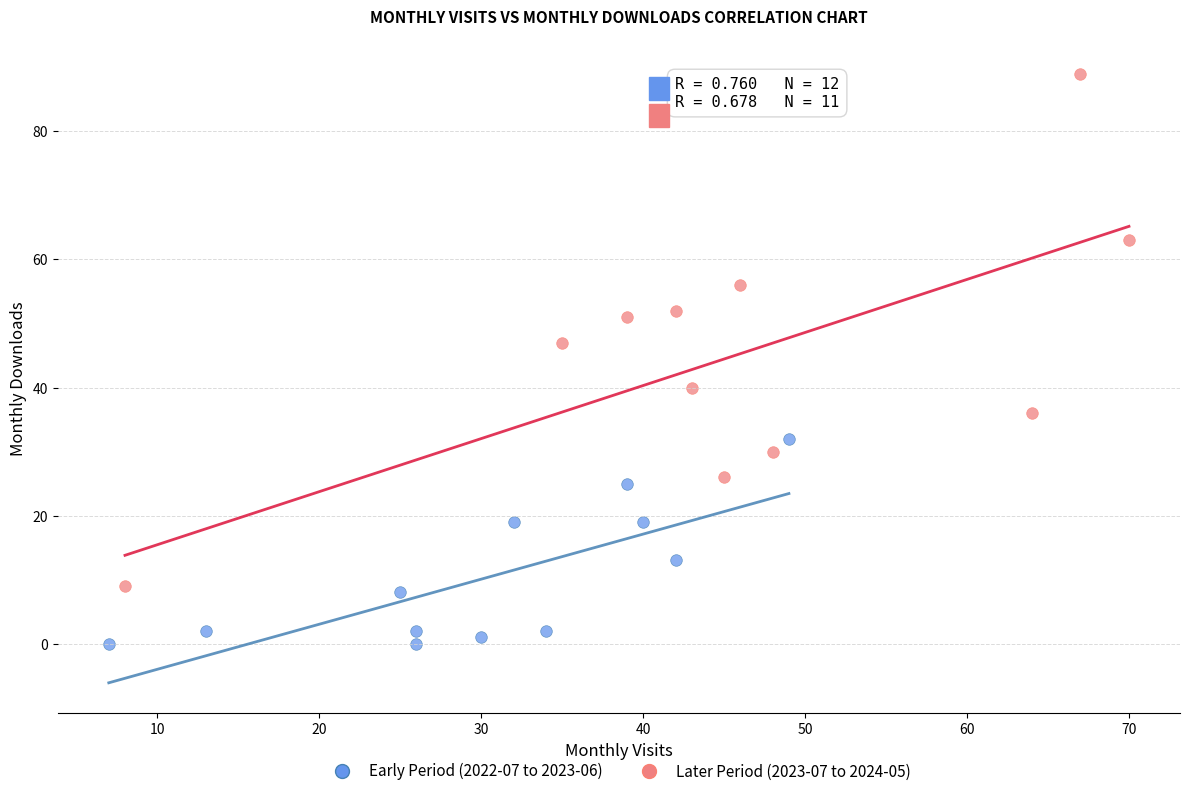

Which series has the widest spread of Y values?

Later Period (2023-07 to 2024-05)